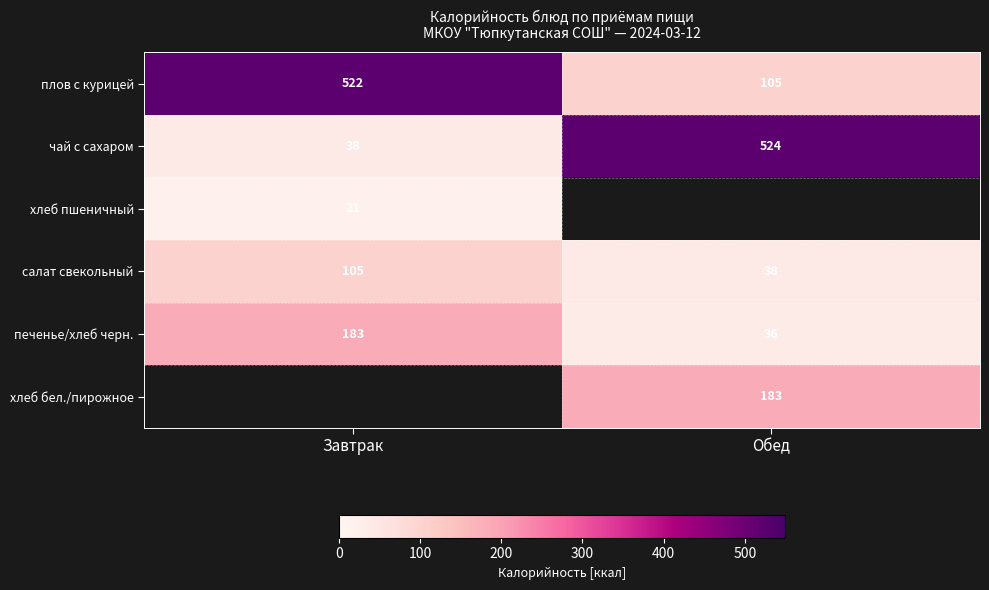

At which label does чай с сахаром reach its peak?

Обед